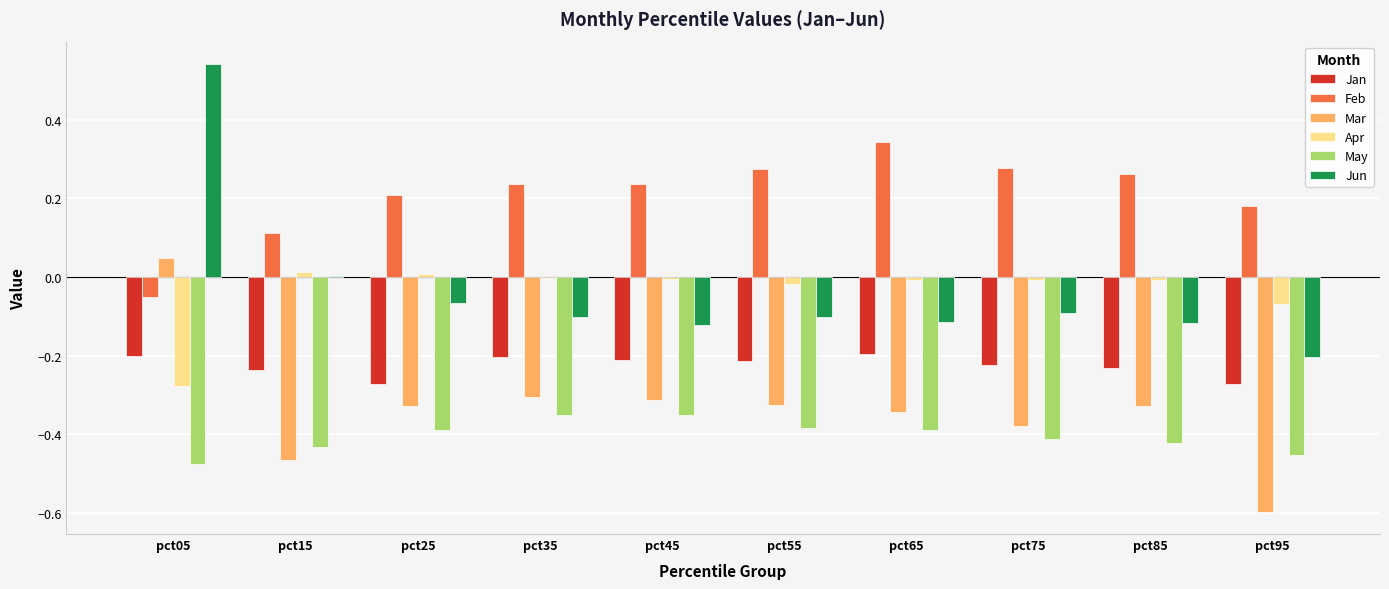

Which series has the largest total across all categories?

Feb